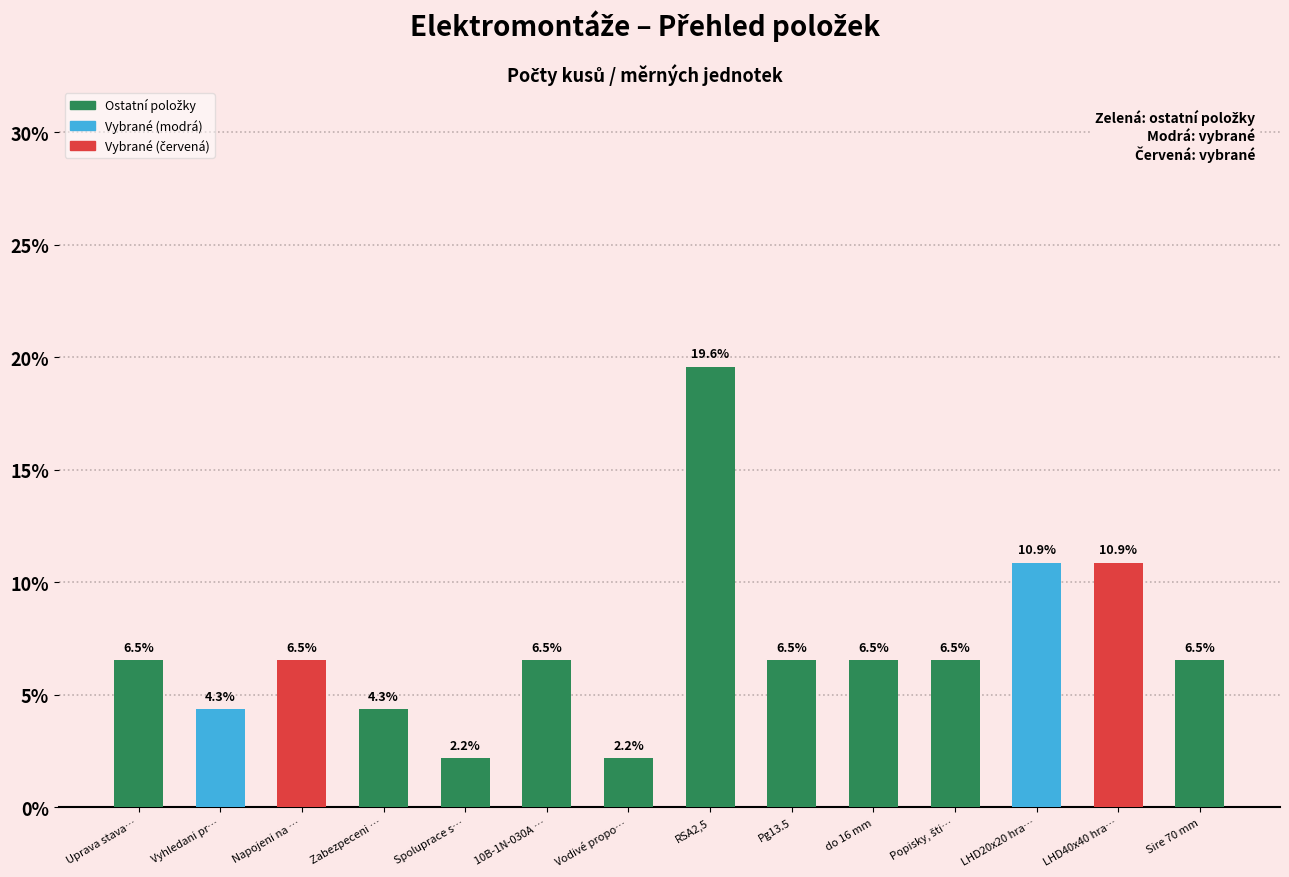

Approximately how many times larger is the value at Vyhledani pr… compared to LHD40x40 hra…?

0.4